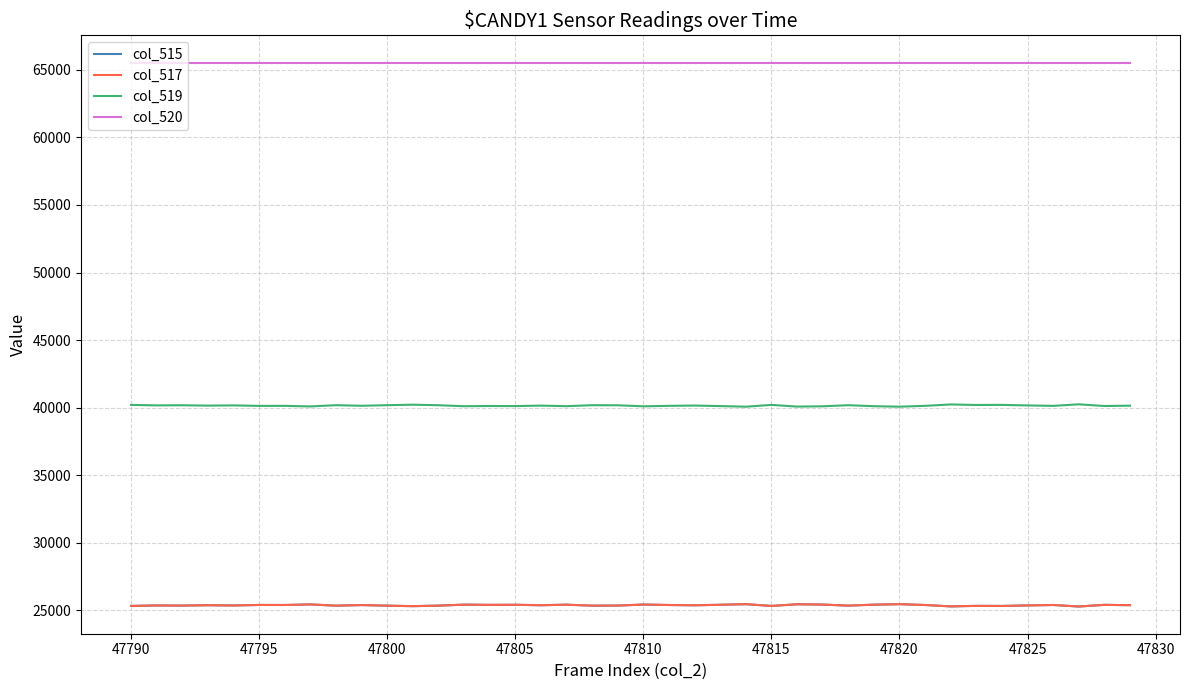

Reading left to right, extract all data points from this chart.

col_515: 25331	25366	25357	25383	25366	25404	25401	25444	25351	25395	25351	25315	25353	25427	25411	25418	25383	25424	25352	25358	25434	25400	25379	25417	25463	25330	25454	25433	25353	25426	25462	25400	25297	25336	25329	25369	25401	25288	25412	25387
col_517: 25331	25366	25357	25383	25366	25404	25401	25444	25351	25395	25351	25315	25353	25427	25411	25418	25383	25424	25352	25358	25434	25400	25379	25417	25463	25330	25454	25433	25353	25426	25462	25400	25297	25336	25329	25369	25401	25288	25412	25387
col_519: 40204	40169	40178	40152	40169	40131	40134	40091	40184	40140	40184	40220	40182	40108	40124	40117	40152	40111	40183	40177	40101	40135	40156	40118	40072	40205	40081	40102	40182	40109	40073	40135	40238	40199	40206	40166	40134	40247	40123	40148
col_520: 65535	65535	65535	65535	65535	65535	65535	65535	65535	65535	65535	65535	65535	65535	65535	65535	65535	65535	65535	65535	65535	65535	65535	65535	65535	65535	65535	65535	65535	65535	65535	65535	65535	65535	65535	65535	65535	65535	65535	65535